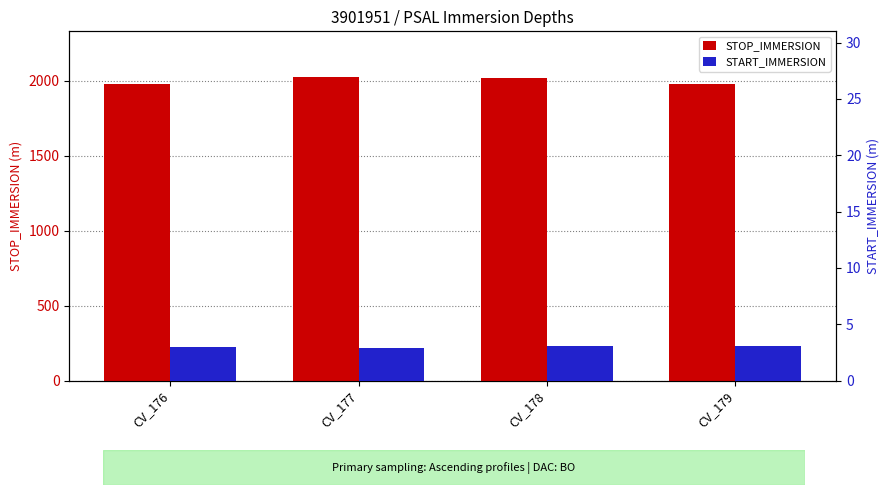

At CV_176, list the series in order from largest to smallest.

STOP_IMMERSION, START_IMMERSION